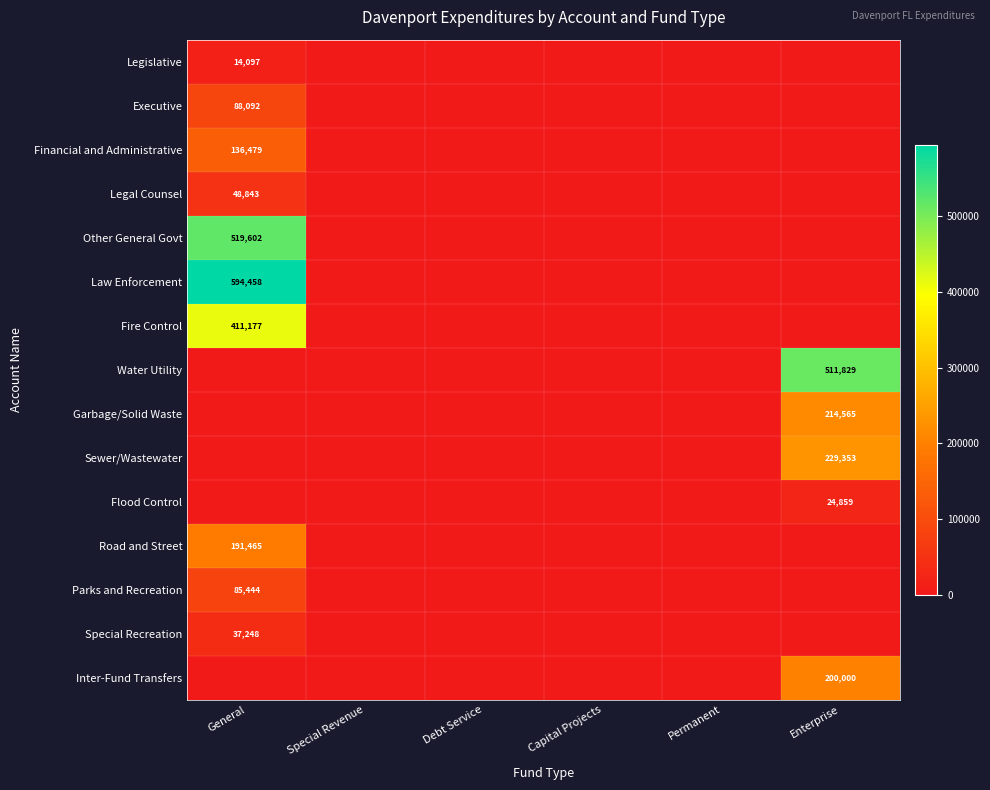

At which category is the sum across all series the highest?

General